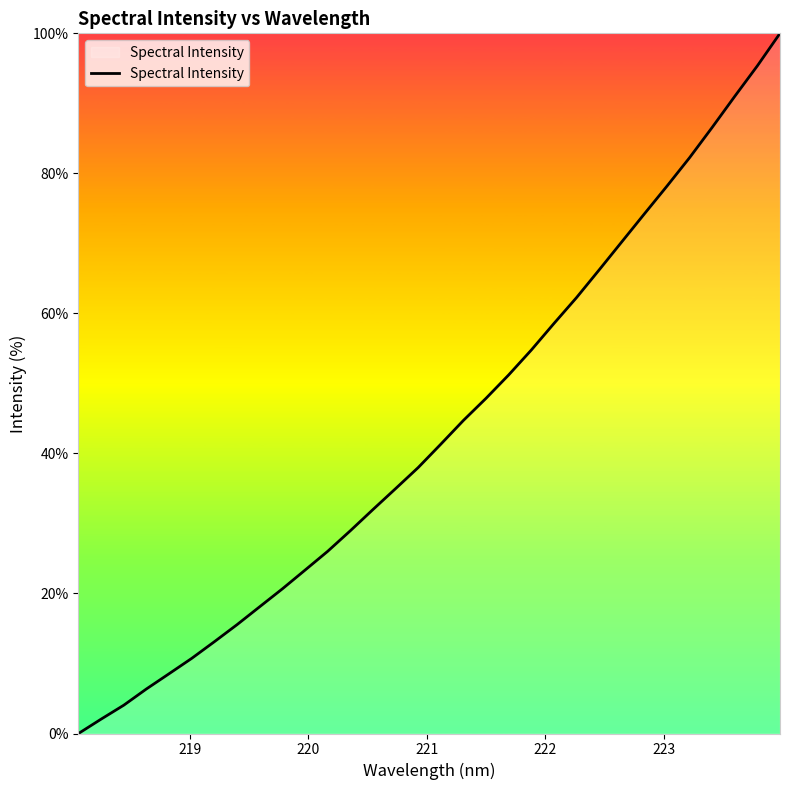

What is the difference between the maximum and minimum values?

100.0